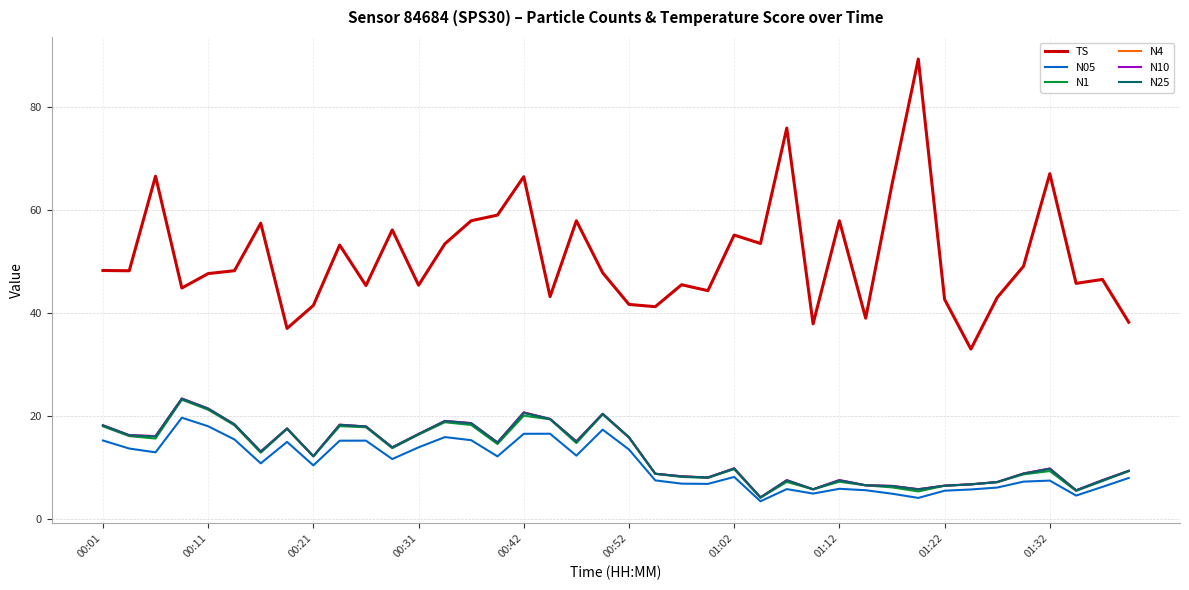

Which series has the largest total across all categories?

TS